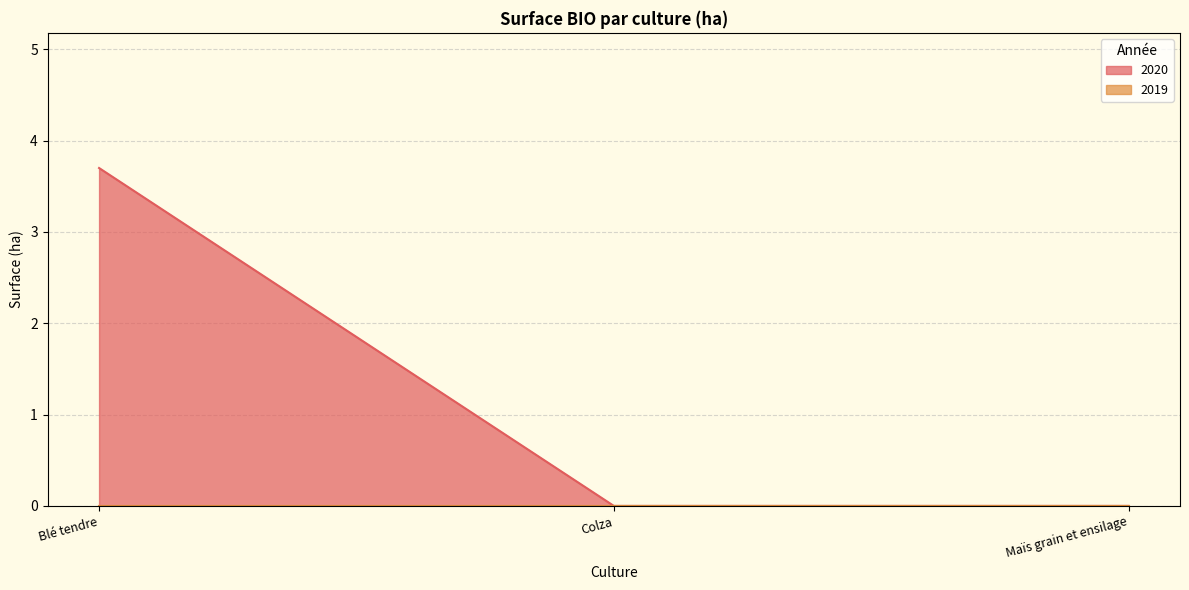

How many data points in 2020 are above 0?

1